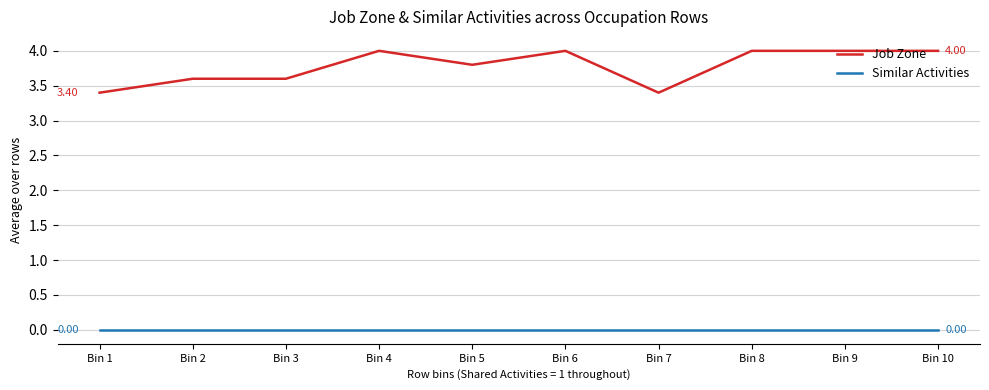

Reading left to right, what are all the values shown in this chart?

Job Zone: Bin 1=3.4	Bin 2=3.6	Bin 3=3.6	Bin 4=4.0	Bin 5=3.8	Bin 6=4.0	Bin 7=3.4	Bin 8=4.0	Bin 9=4.0	Bin 10=4.0
Similar Activities: Bin 1=0.0	Bin 2=0.0	Bin 3=0.0	Bin 4=0.0	Bin 5=0.0	Bin 6=0.0	Bin 7=0.0	Bin 8=0.0	Bin 9=0.0	Bin 10=0.0